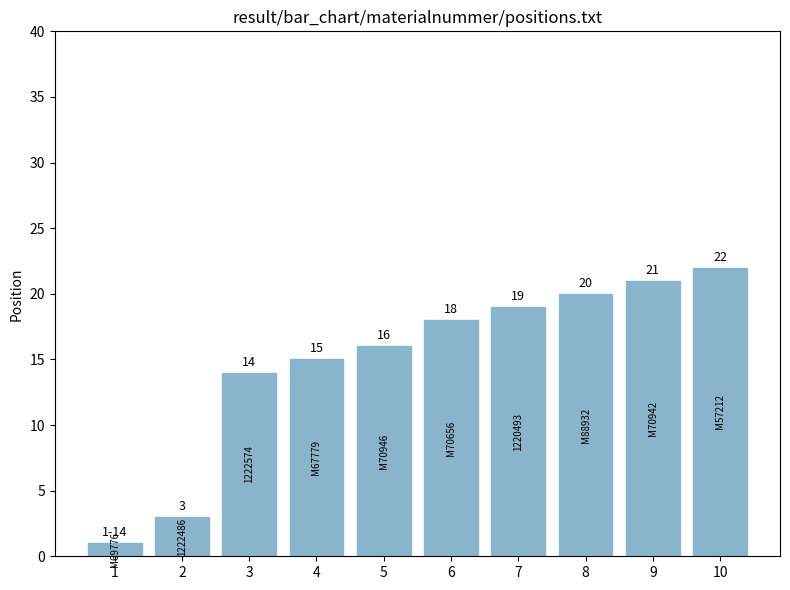

How many values are below 18?

5